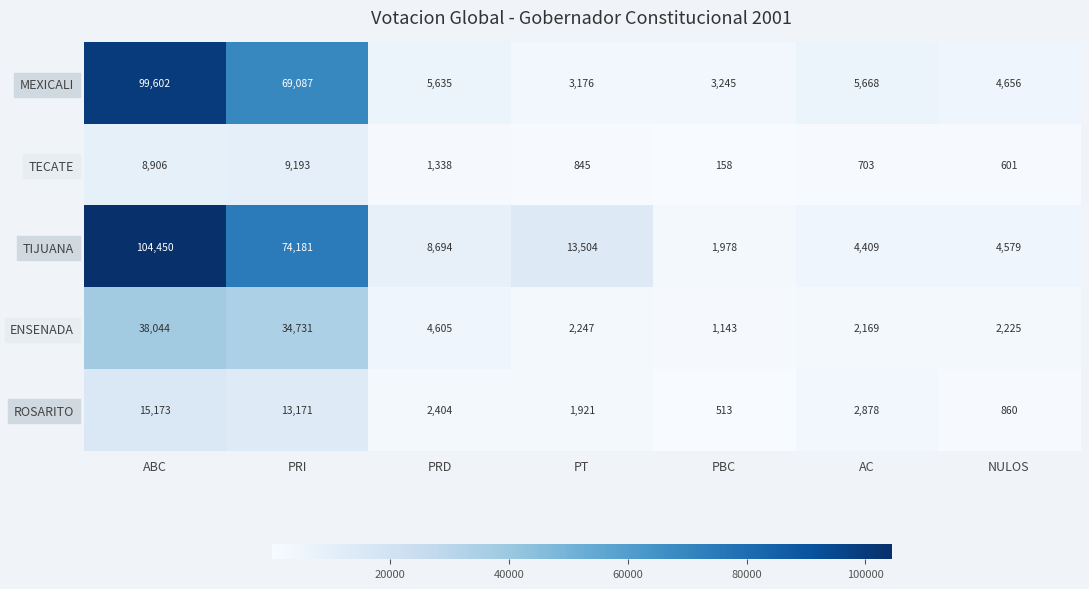

Which series changed the most between PRI and AC?

TIJUANA